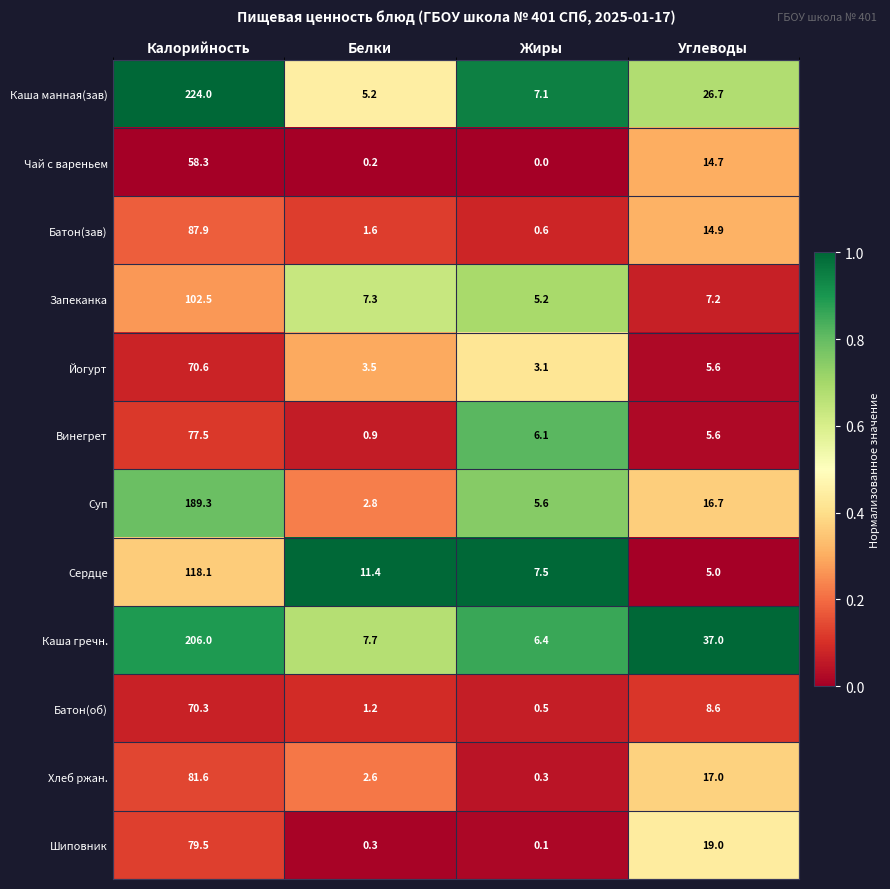

List the series in order of their peak value, lowest first.

Чай с вареньем, Батон(об), Йогурт, Винегрет, Шиповник, Хлеб ржан., Батон(зав), Запеканка, Сердце, Суп, Каша гречн., Каша манная(зав)